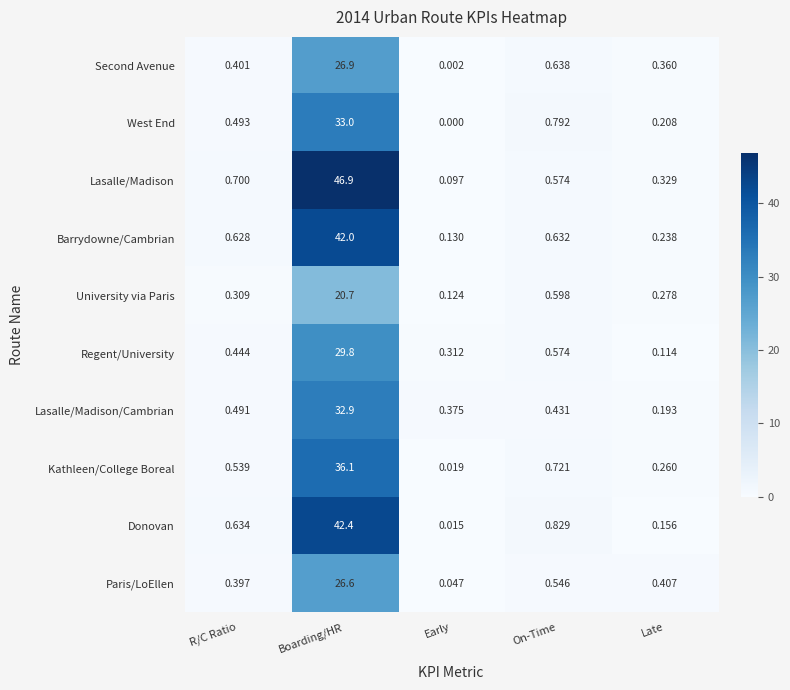

At which category is the sum across all series the highest?

Boarding/HR